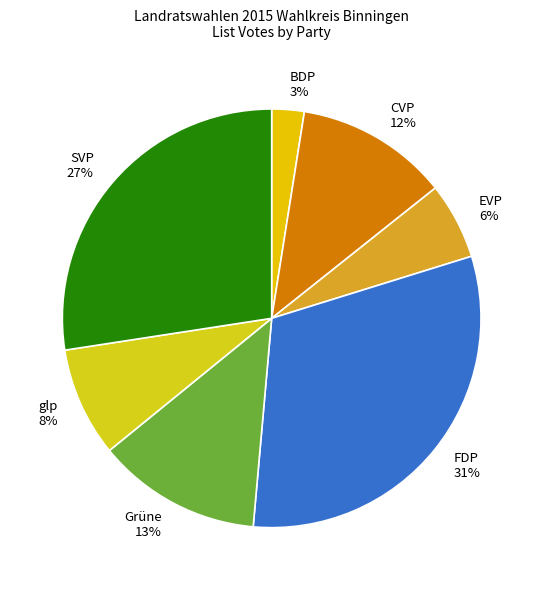

To the nearest percent, what percentage of the pie is FDP?

31%